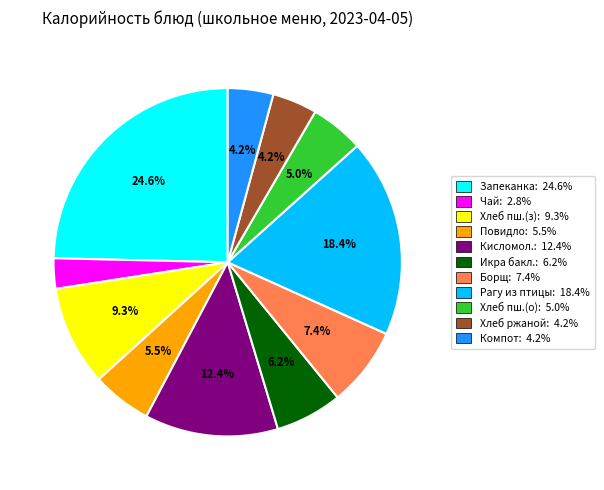

Approximately how many times larger is the value at Кисломол.: 12.4% compared to Запеканка: 24.6%?

0.5